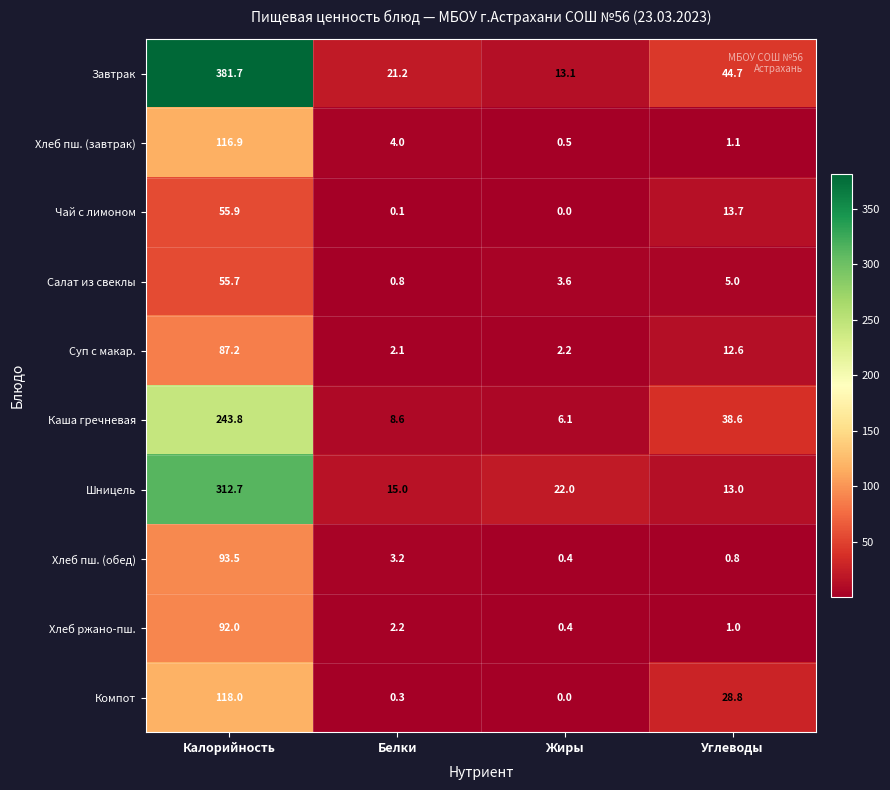

True or false: Суп с макар. has a value of 12.6 at Углеводы.

True